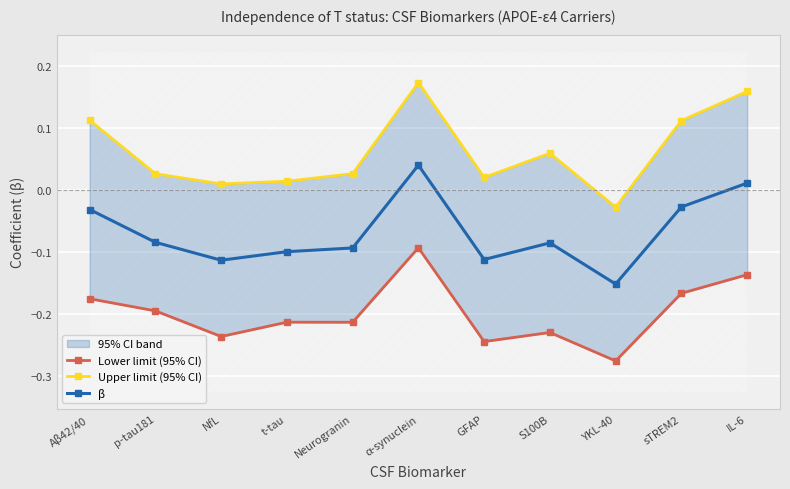

At which category does β reach its first local peak?

α-synuclein